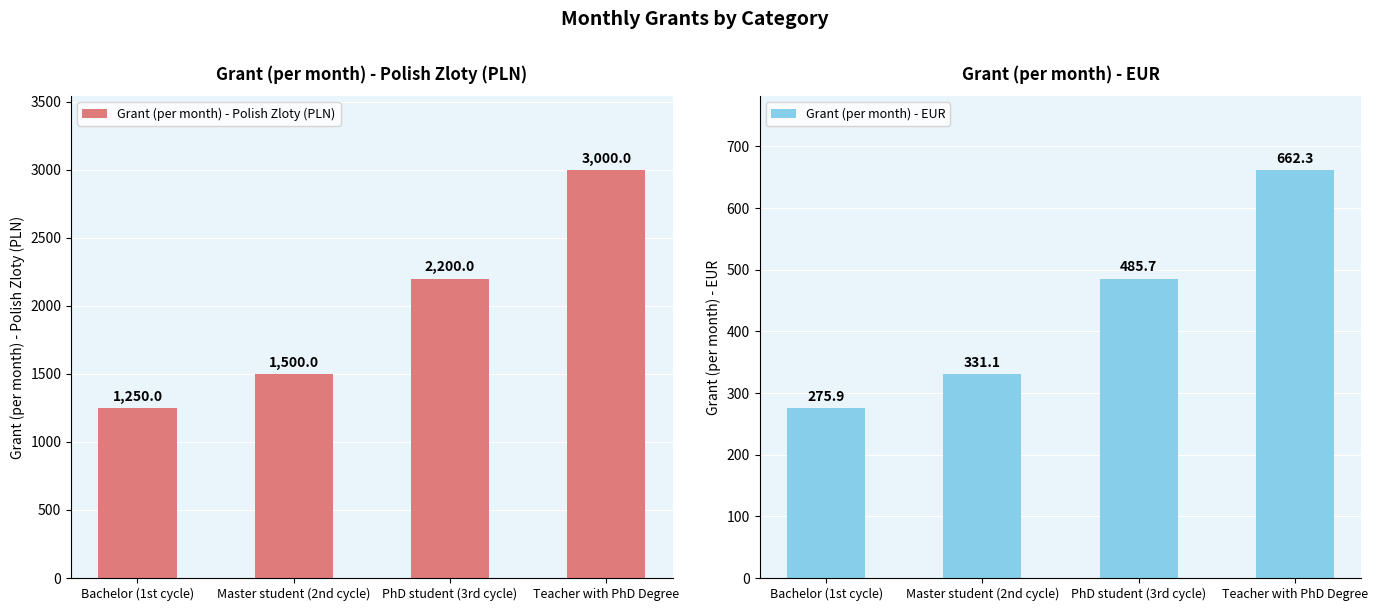

Reading left to right, list all the values displayed in this chart.

Grant (per month) - Polish Zloty (PLN): 1250.0	1500.0	2200.0	3000.0
Grant (per month) - EUR: 275.9	331.1	485.7	662.3